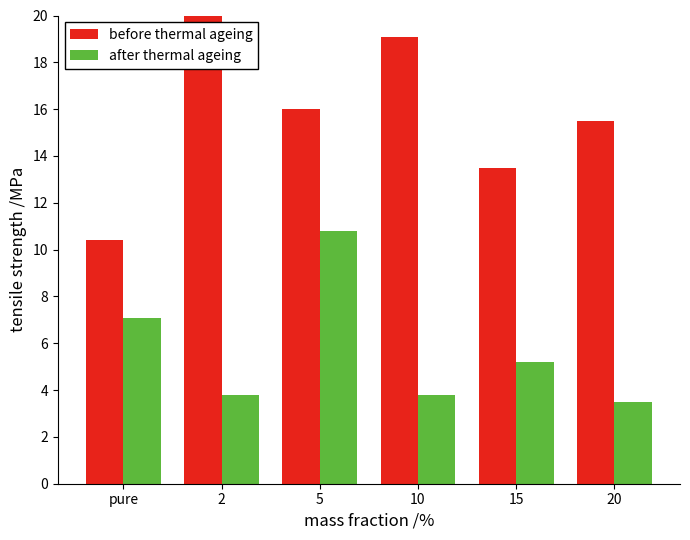

What is the label of the 3rd bar from the left?

5